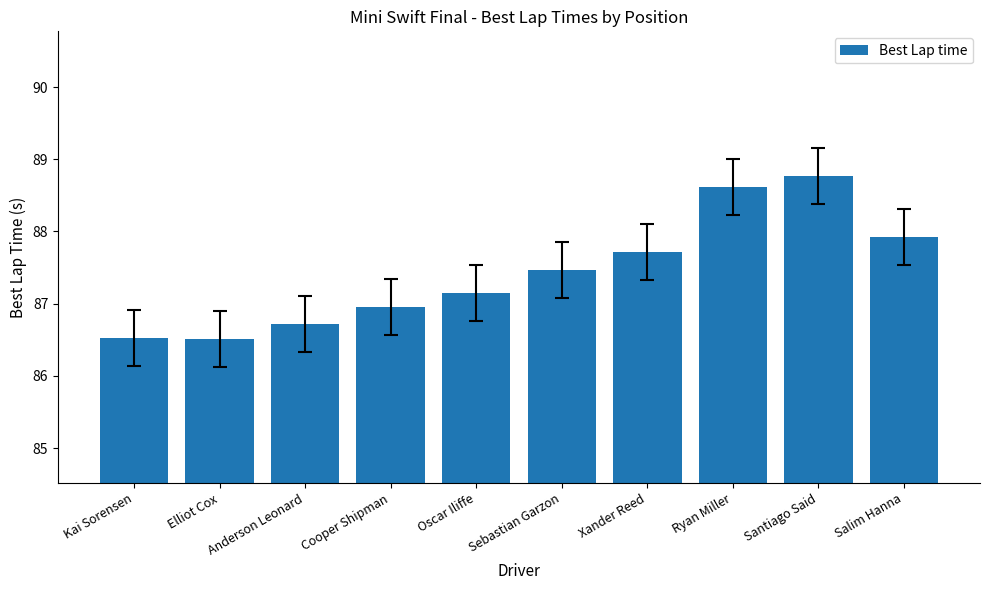

Are the bars grouped side by side (vs. stacked)?

No